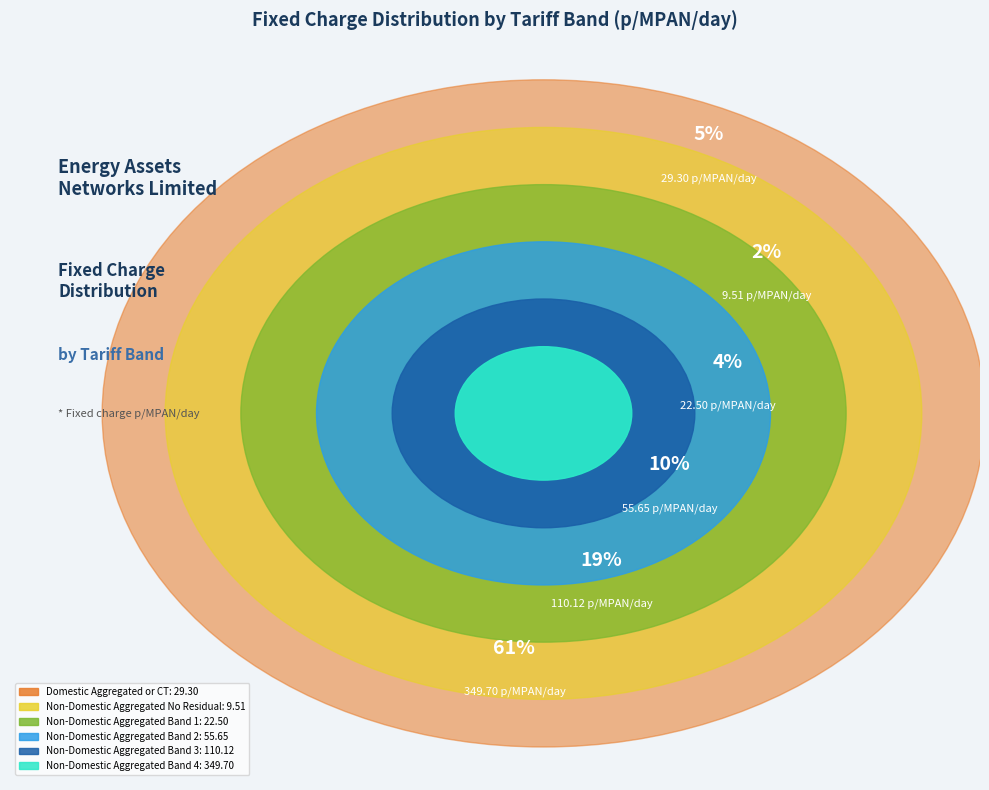

Combined, do Non-Domestic Aggregated Band 2 and Non-Domestic Aggregated Band 1 account for over 50%?

No